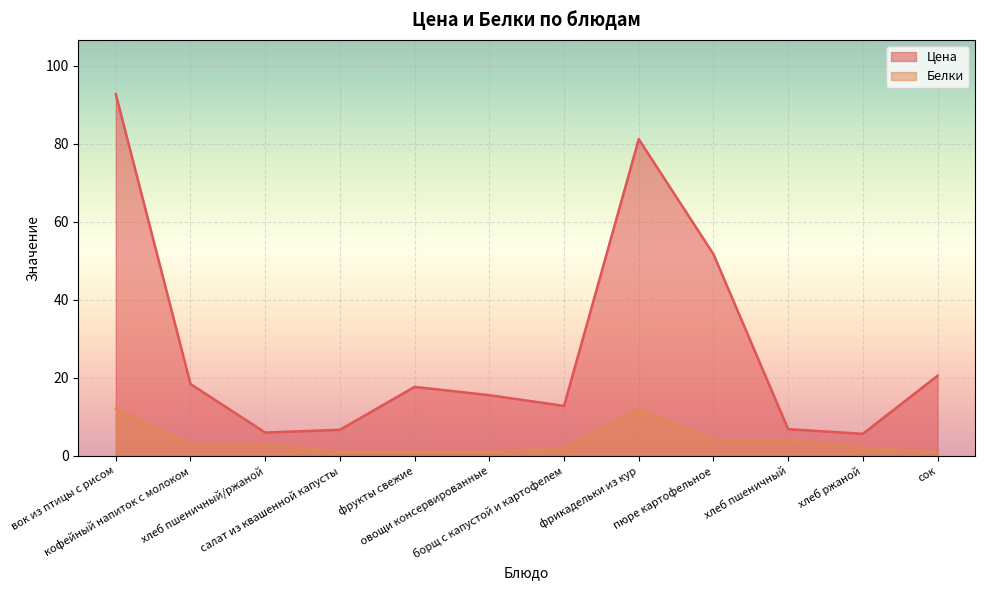

Where is Цена nearest to the value 49?

пюре картофельное